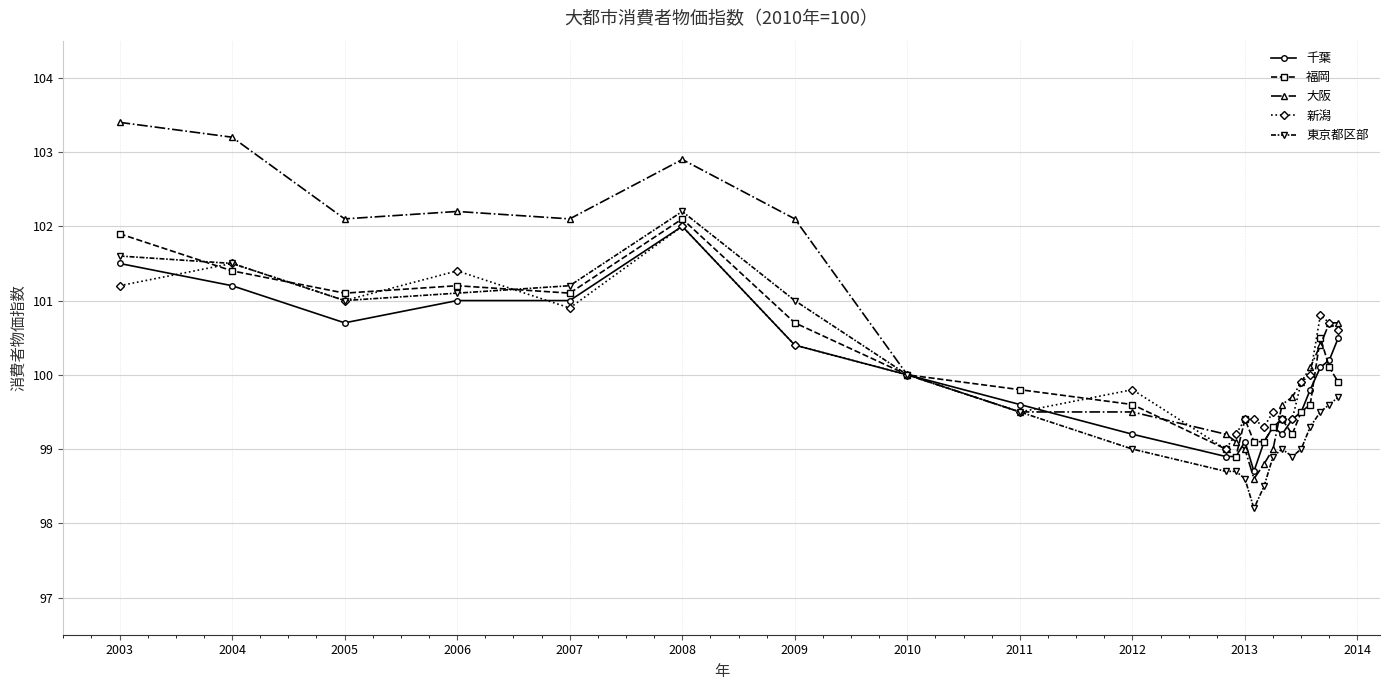

What is the maximum value for 新潟?

102.0